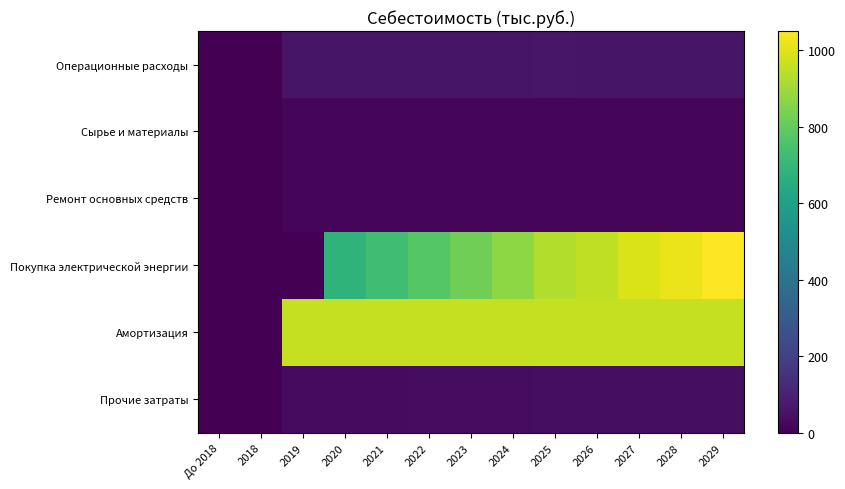

Reading right to left, what are all the values shown in this chart?

Операционные расходы: 2029=59.8	2028=59.8	2027=59.8	2026=59.8	2025=61.6	2024=61.1	2023=60.5	2022=60.0	2021=59.5	2020=59.0	2019=58.4	2018=0.0	До 2018=0.0
Сырье и материалы: 2029=14.9	2028=14.9	2027=14.9	2026=14.9	2025=15.4	2024=15.3	2023=15.1	2022=15.0	2021=14.9	2020=14.7	2019=14.6	2018=0.0	До 2018=0.0
Ремонт основных средств: 2029=14.9	2028=14.9	2027=14.9	2026=14.9	2025=15.4	2024=15.3	2023=15.1	2022=15.0	2021=14.9	2020=14.7	2019=14.6	2018=0.0	До 2018=0.0
Покупка электрической энергии: 2029=1050.8	2028=1019.9	2027=990.6	2026=950.8	2025=928.2	2024=873.2	2023=821.5	2022=772.7	2021=727.7	2020=685.0	2019=0.0	2018=0.0	До 2018=0.0
Амортизация: 2029=957.3	2028=957.3	2027=957.3	2026=957.3	2025=957.3	2024=957.3	2023=957.3	2022=957.3	2021=957.3	2020=957.3	2019=957.3	2018=0.0	До 2018=0.0
Прочие затраты: 2029=38.1	2028=38.1	2027=38.1	2026=38.1	2025=38.1	2024=36.7	2023=35.2	2022=33.9	2021=32.6	2020=31.3	2019=30.1	2018=0.0	До 2018=0.0